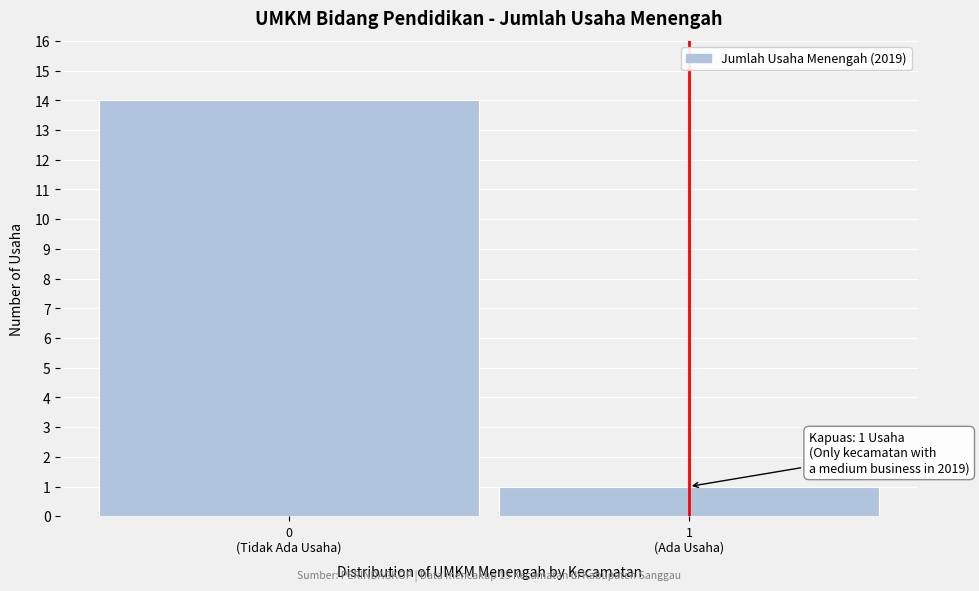

Reading right to left, extract all data points from this chart.

1	14